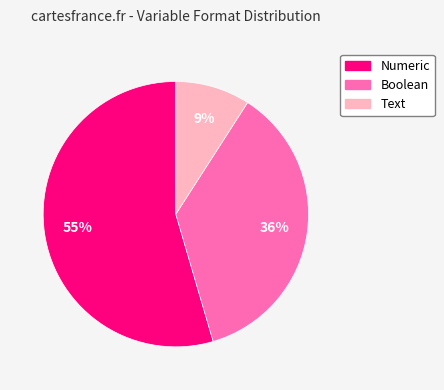

Is it true that Text is 1% of the pie?

False